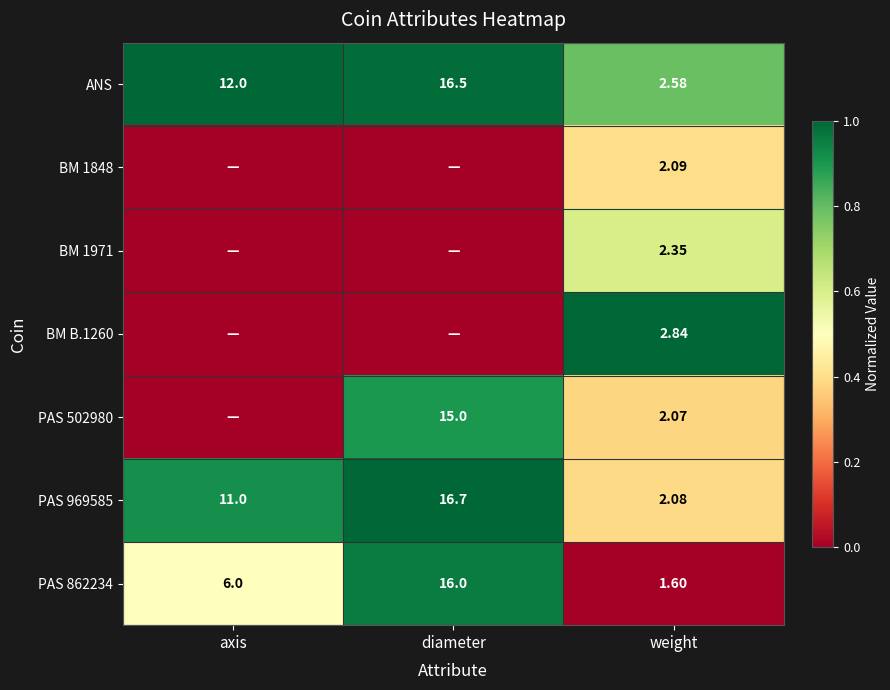

Is the value of ANS at diameter greater than the value of PAS 502980 at diameter?

Yes